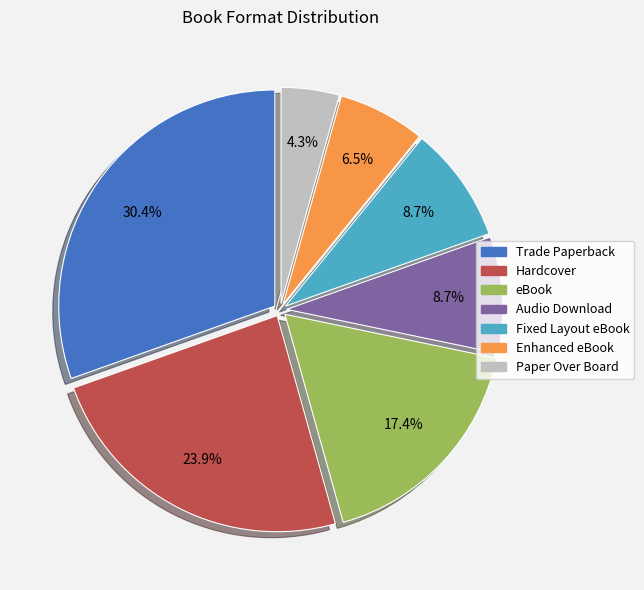

To the nearest percent, what percentage of the pie is Fixed Layout eBook?

9%